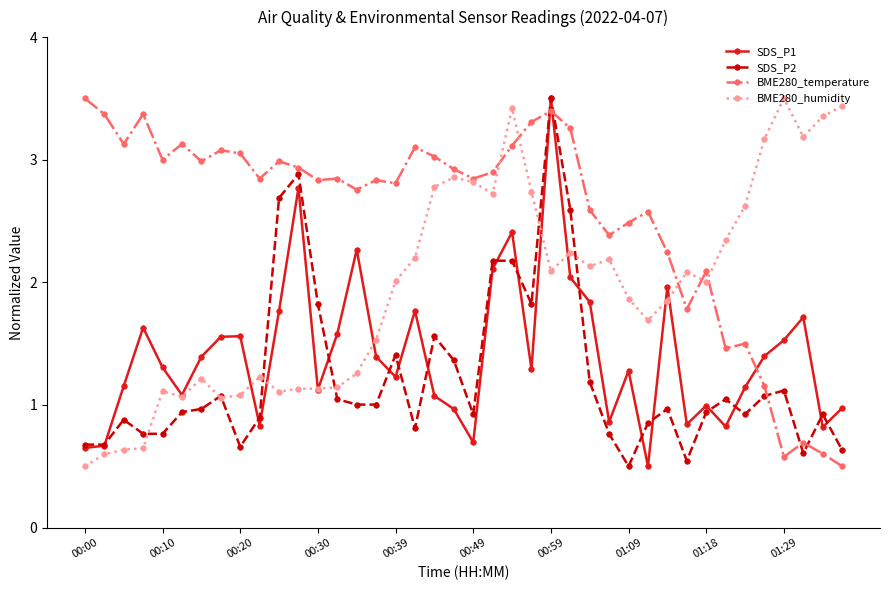

What is the maximum value shown in the chart?

3.5